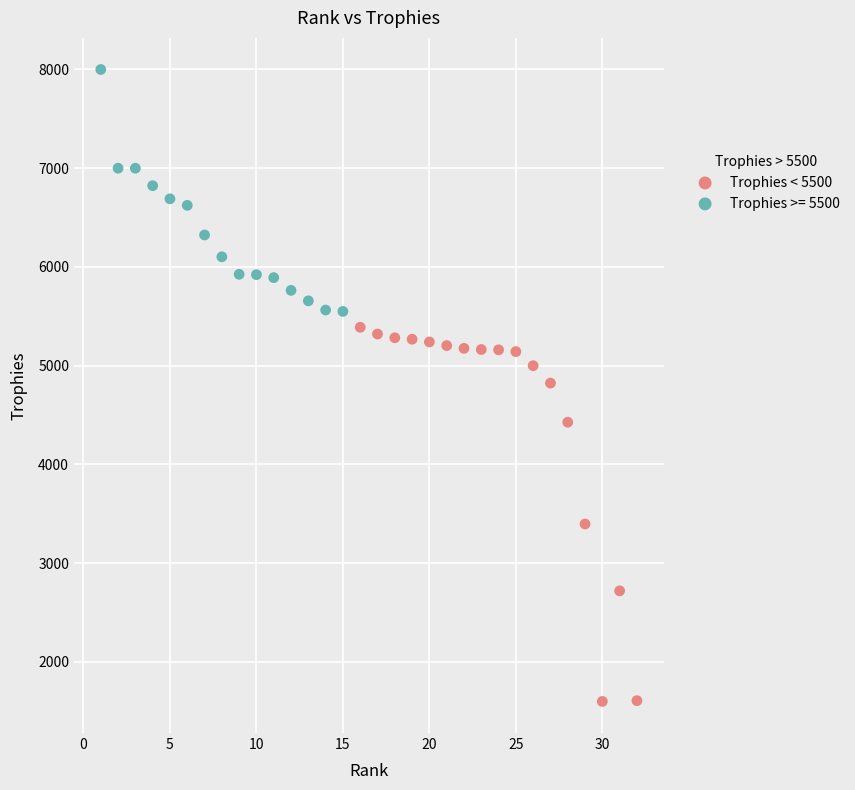

Which series contains the lowest Y value?

Trophies < 5500